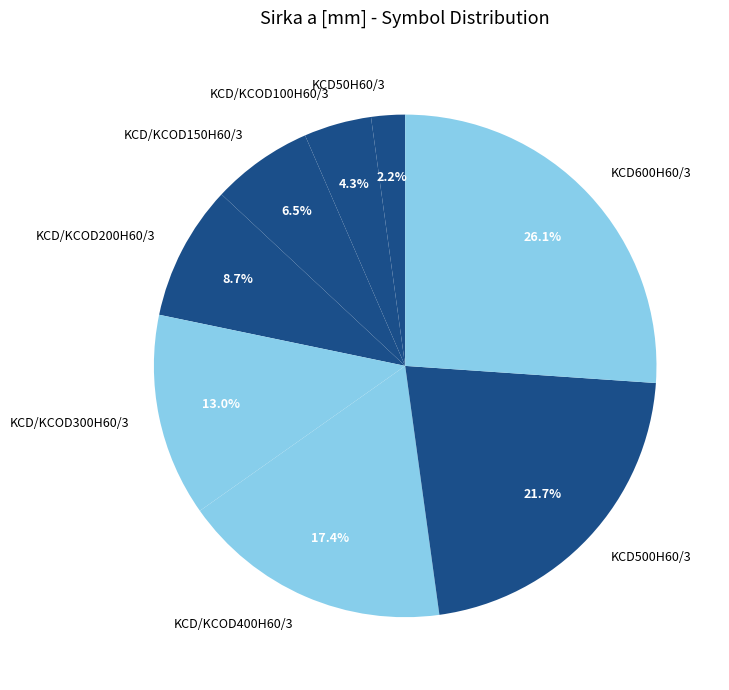

Which has a higher value, KCD/KCOD200H60/3 or KCD/KCOD150H60/3?

KCD/KCOD200H60/3